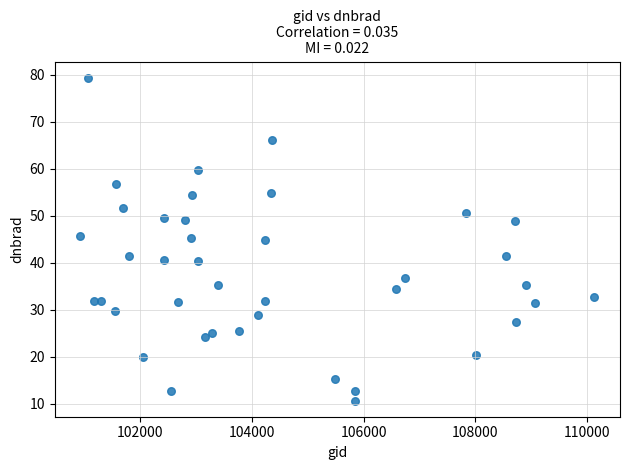

What is the range of X values (max minus min)?

9197.0